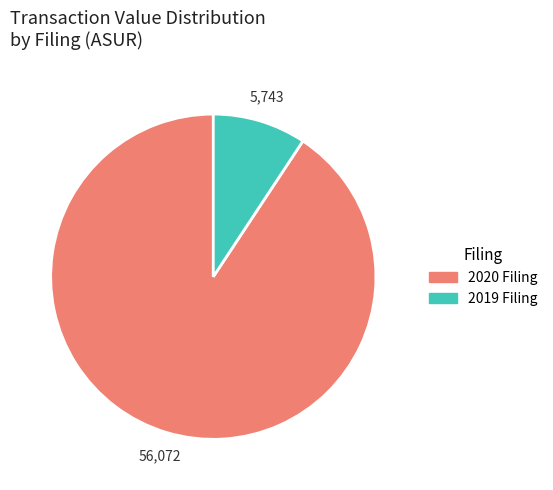

Is there any slice that represents more than half of the pie?

Yes